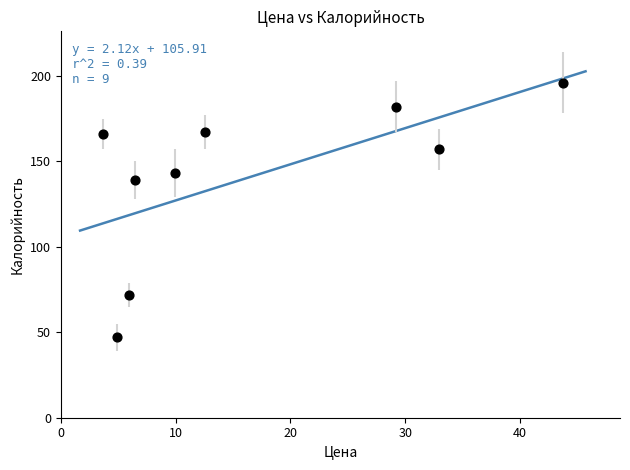

What is the range of Y values (max minus min)?

149